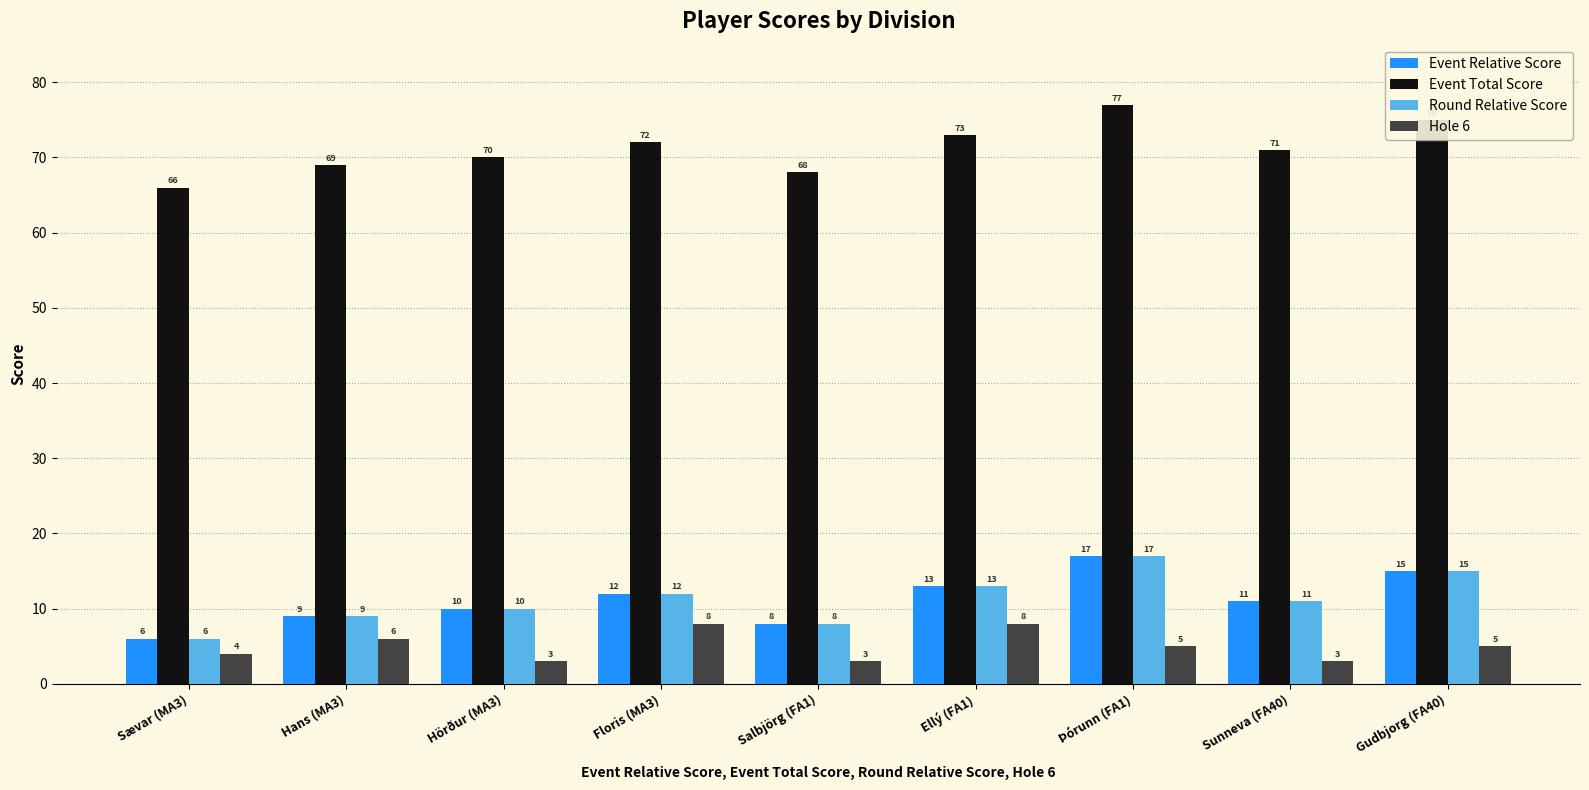

List the labels in order of Event Total Score value, smallest first.

Sævar (MA3), Salbjörg (FA1), Hans (MA3), Hörður (MA3), Sunneva (FA40), Floris (MA3), Ellý (FA1), Gudbjorg (FA40), Þórunn (FA1)